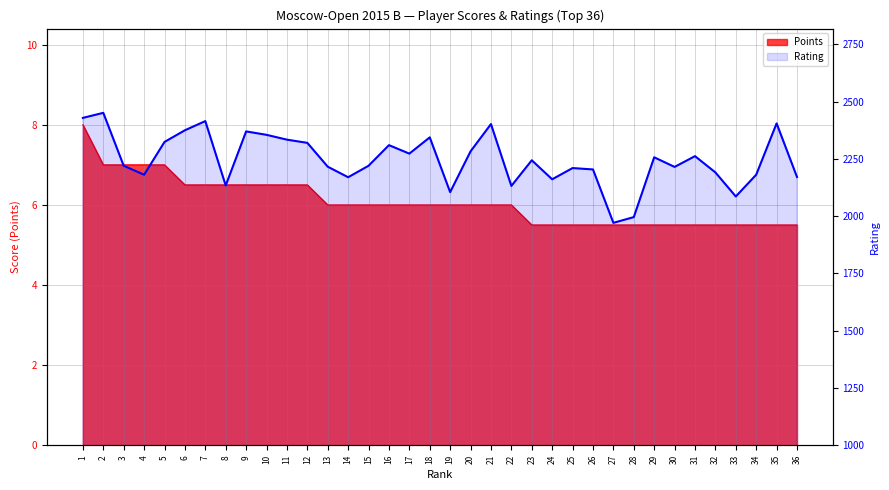

What is the total value across all series at 29?

2262.5